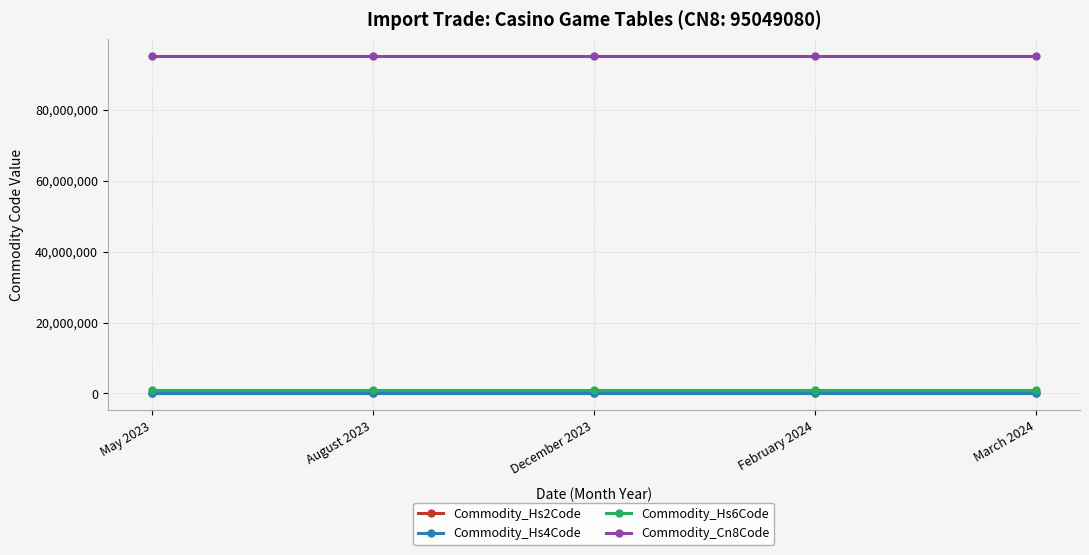

At how many categories does at least one series exceed 76406450?

5